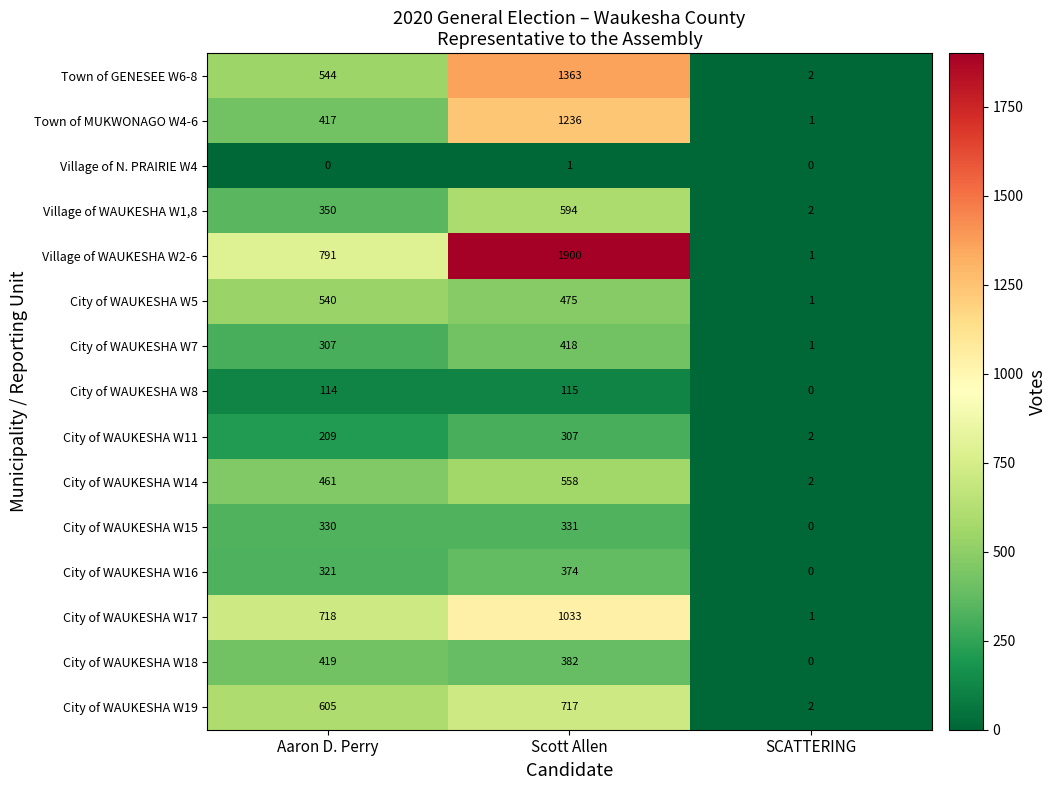

Where is Town of MUKWONAGO W4-6 nearest to the value 618?

Aaron D. Perry